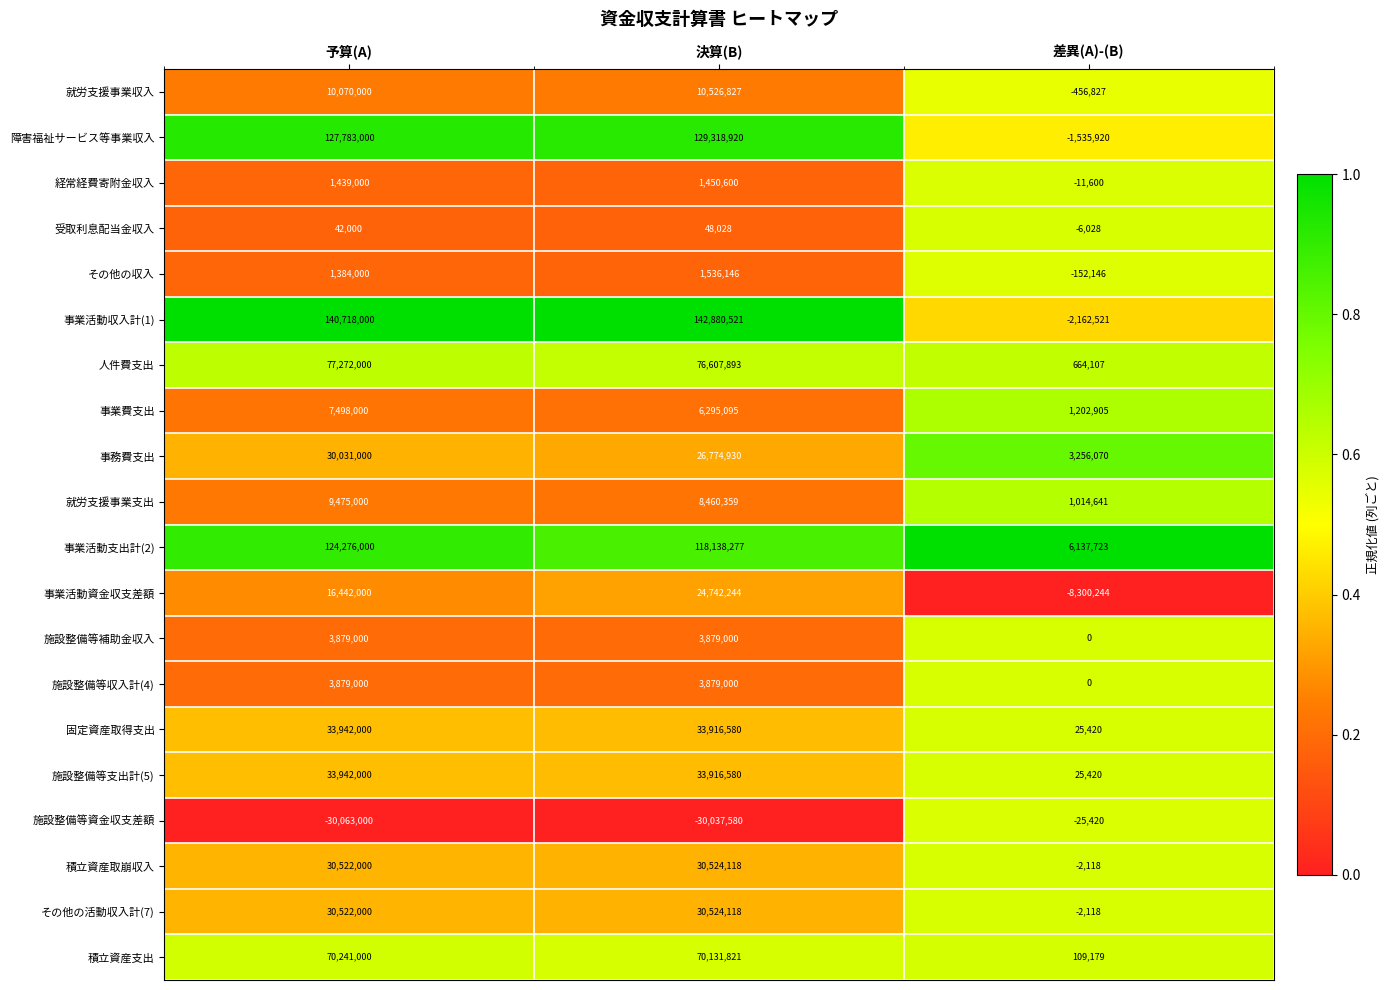

List the labels in order of 事業活動収入計(1) value, largest first.

決算(B), 予算(A), 差異(A)-(B)